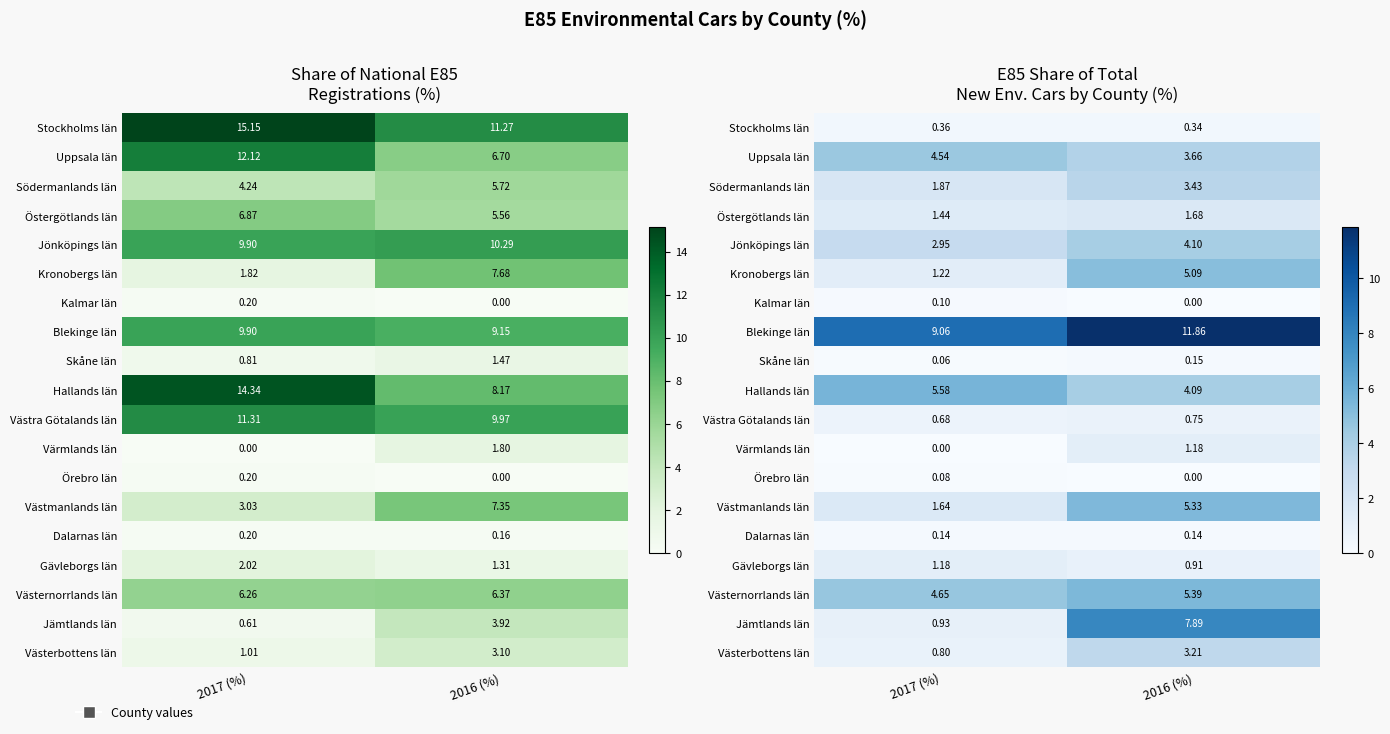

List the series in order of their peak value, highest first.

Blekinge län, Jämtlands län, Hallands län, Västernorrlands län, Västmanlands län, Kronobergs län, Uppsala län, Jönköpings län, Södermanlands län, Västerbottens län, Östergötlands län, Värmlands län, Gävleborgs län, Västra Götalands län, Stockholms län, Skåne län, Dalarnas län, Kalmar län, Örebro län